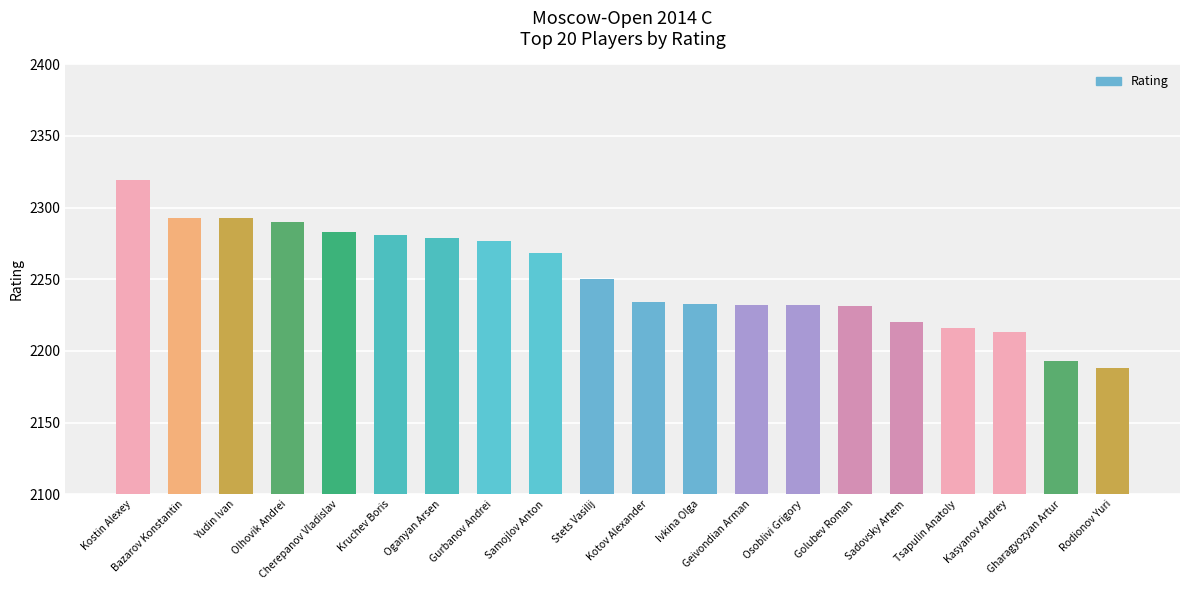

What is the label of the 6th bar from the left?

Kruchev Boris